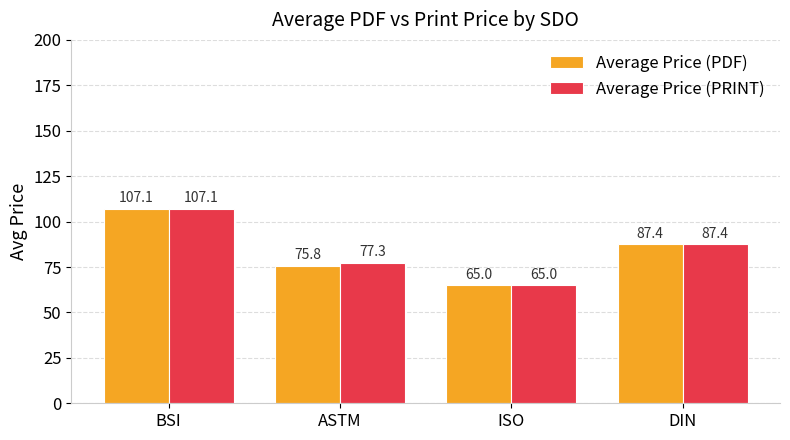

Which label corresponds to the smallest value in the chart?

ISO